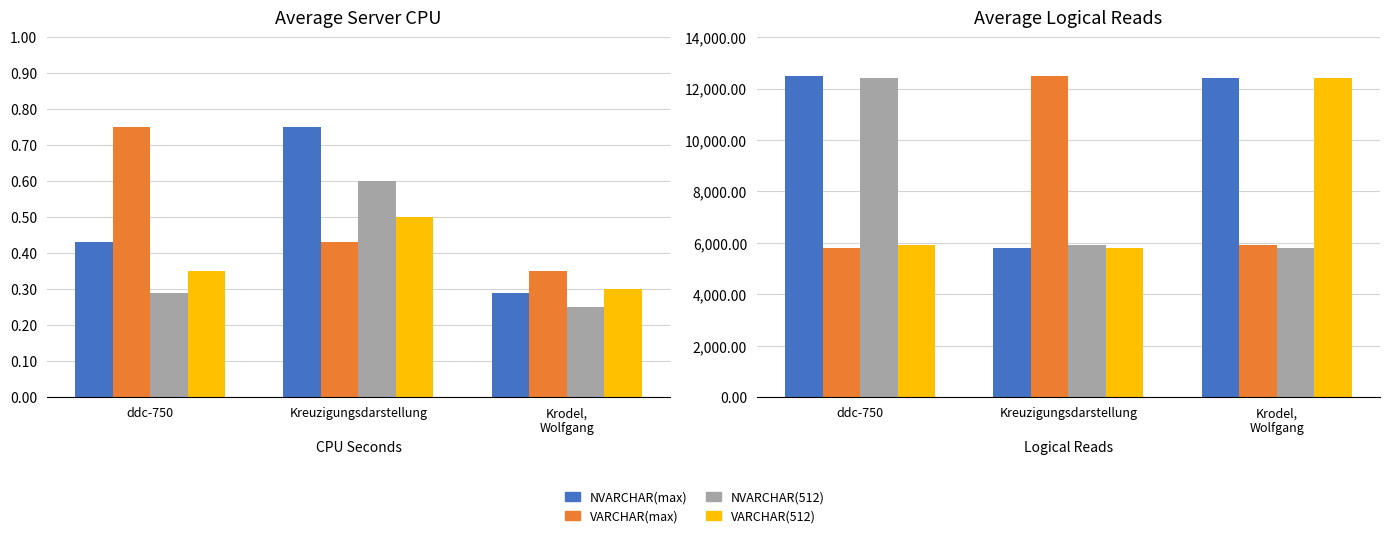

At which category is the sum across all series the highest?

ddc-750